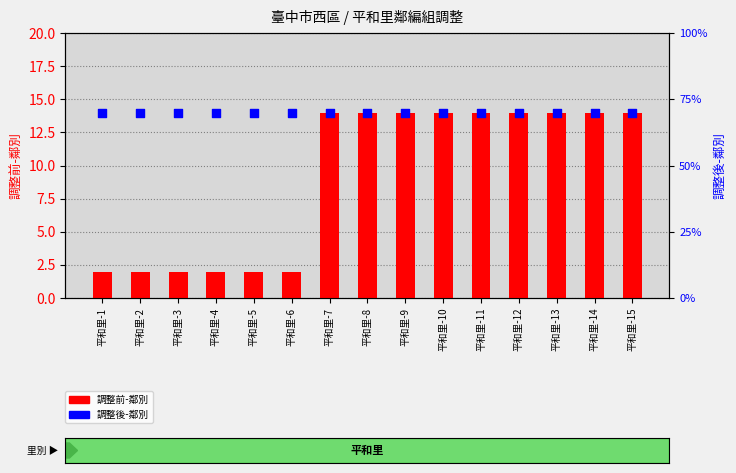

What are all the series names shown in the legend?

調整前-鄰別, 調整後-鄰別